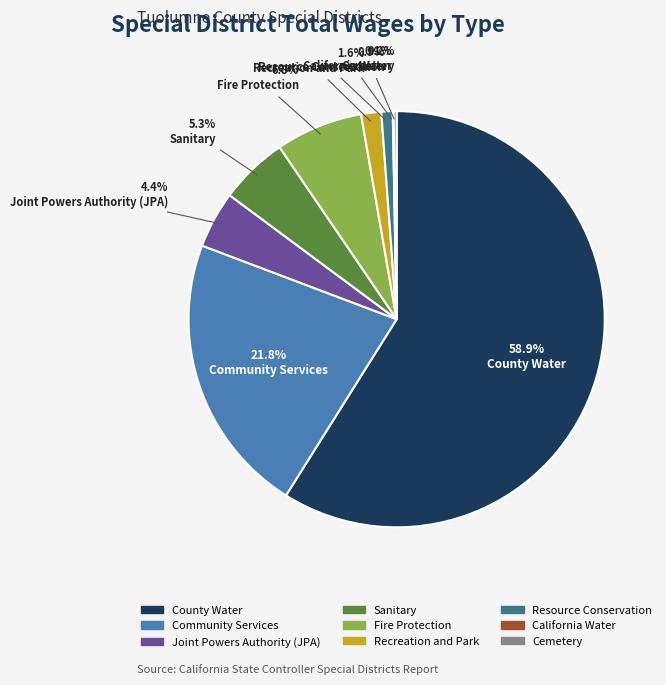

What is the largest slice in the pie chart?

County Water